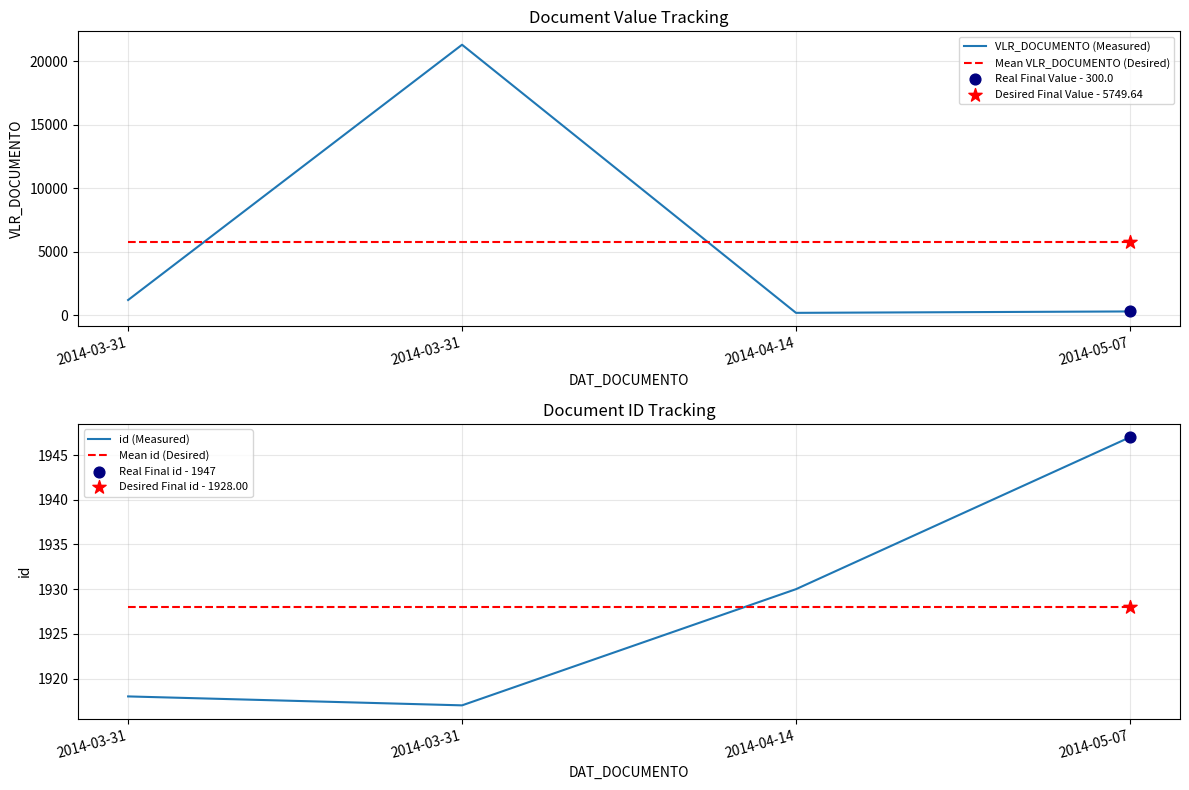

Which series contains the highest Y value?

VLR_DOCUMENTO (Measured)